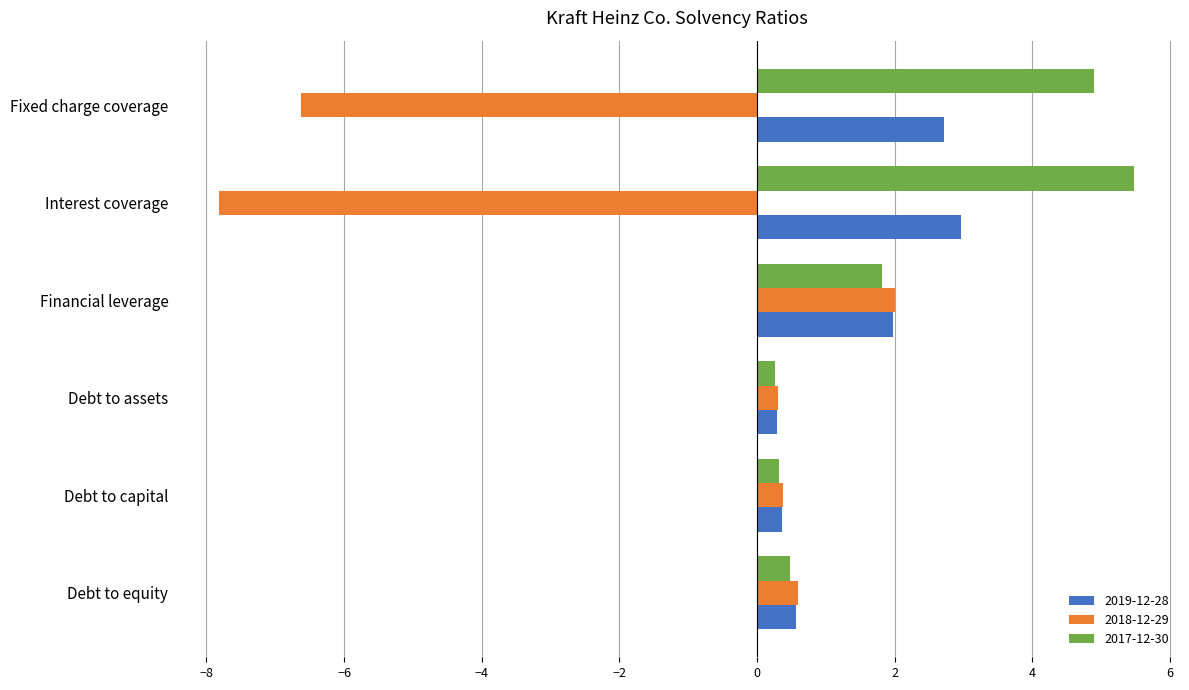

How many negative values does the 2018-12-29 series have?

2